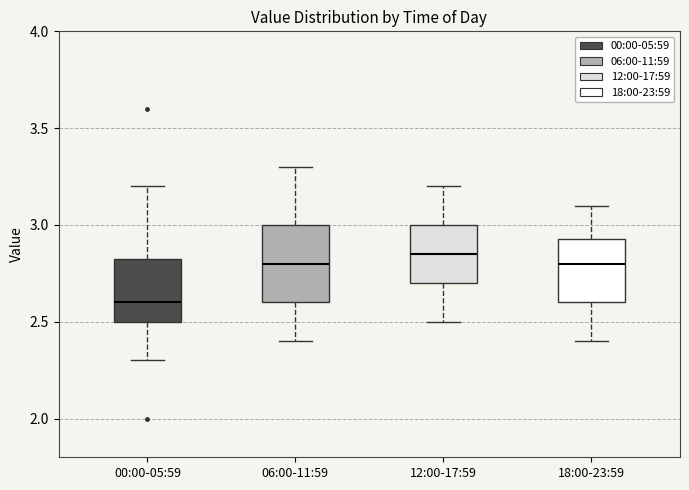

Reading left to right, transcribe this box plot: for each box, give where its median line is, the range the box spans, and where its two whiskers end, as read against the y-axis. The values are not printed on the chart, so give them approximately, as read against the axis.

00:00-05:59: median 2.60, box 2.50 to 2.85, whiskers 2.30 to 3.20
06:00-11:59: median 2.80, box 2.60 to 3.00, whiskers 2.40 to 3.30
12:00-17:59: median 2.85, box 2.70 to 3.00, whiskers 2.50 to 3.20
18:00-23:59: median 2.80, box 2.60 to 2.95, whiskers 2.40 to 3.10